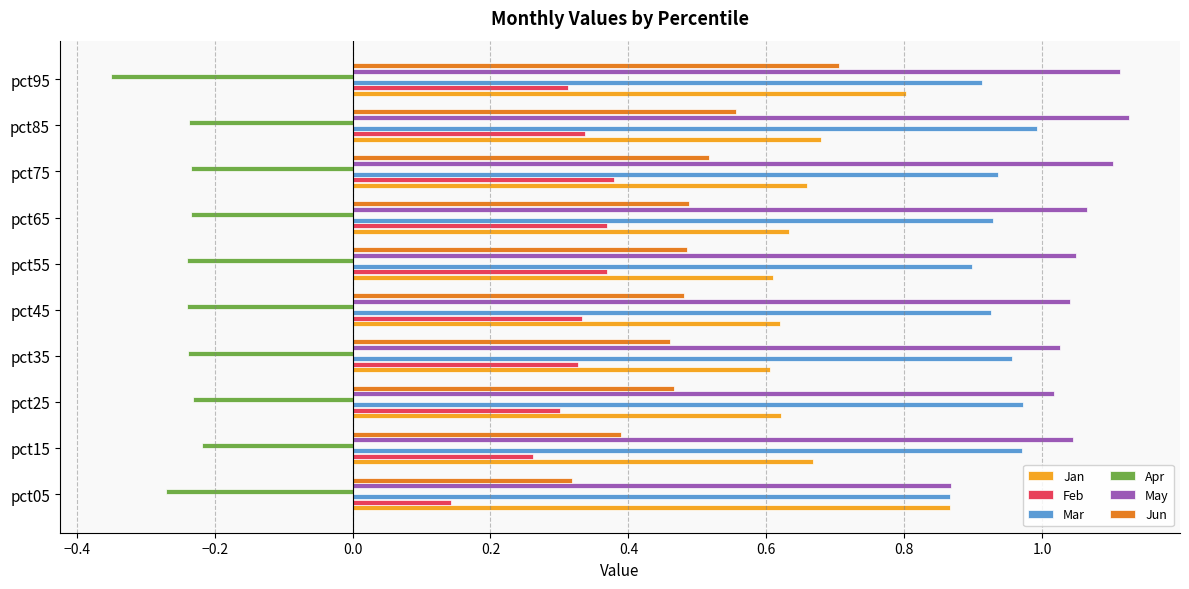

Which label corresponds to the smallest value in the chart?

pct95